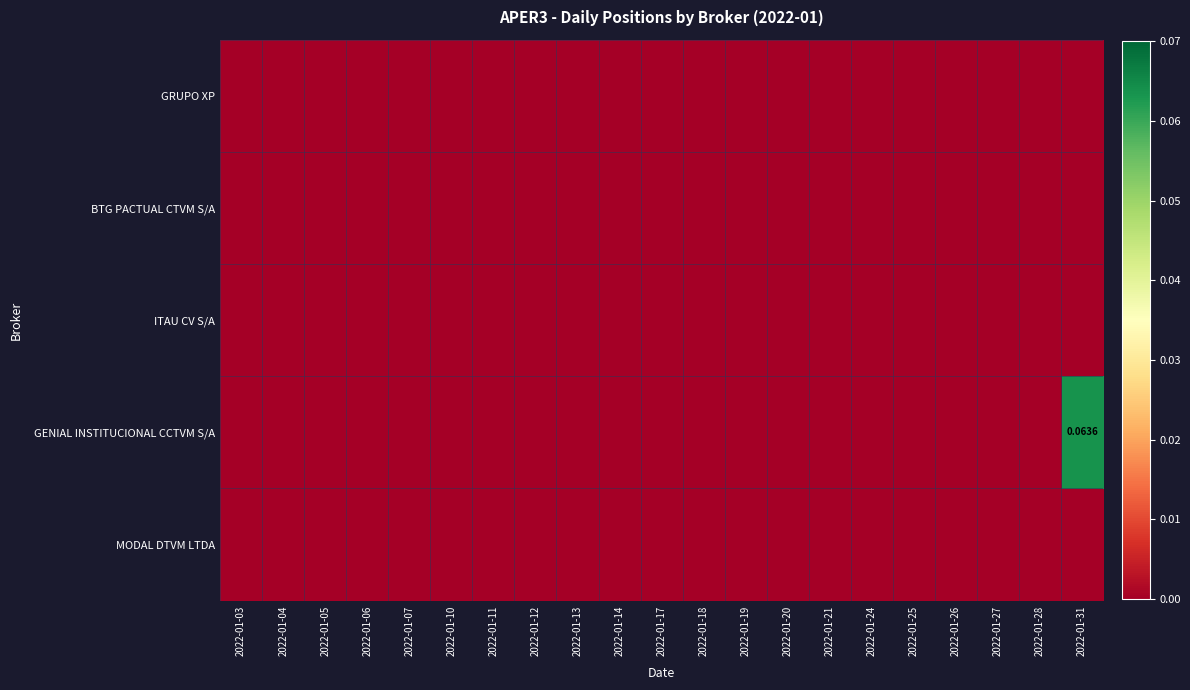

The value of GRUPO XP at 2022-01-19 is 0.0. True or false?

True